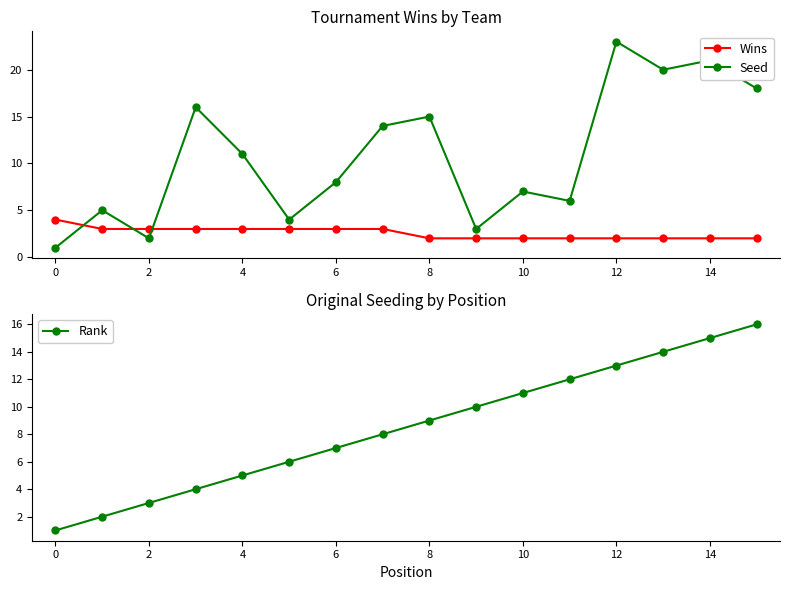

Rank the series by their maximum value, from lowest to highest.

Wins, Rank, Seed